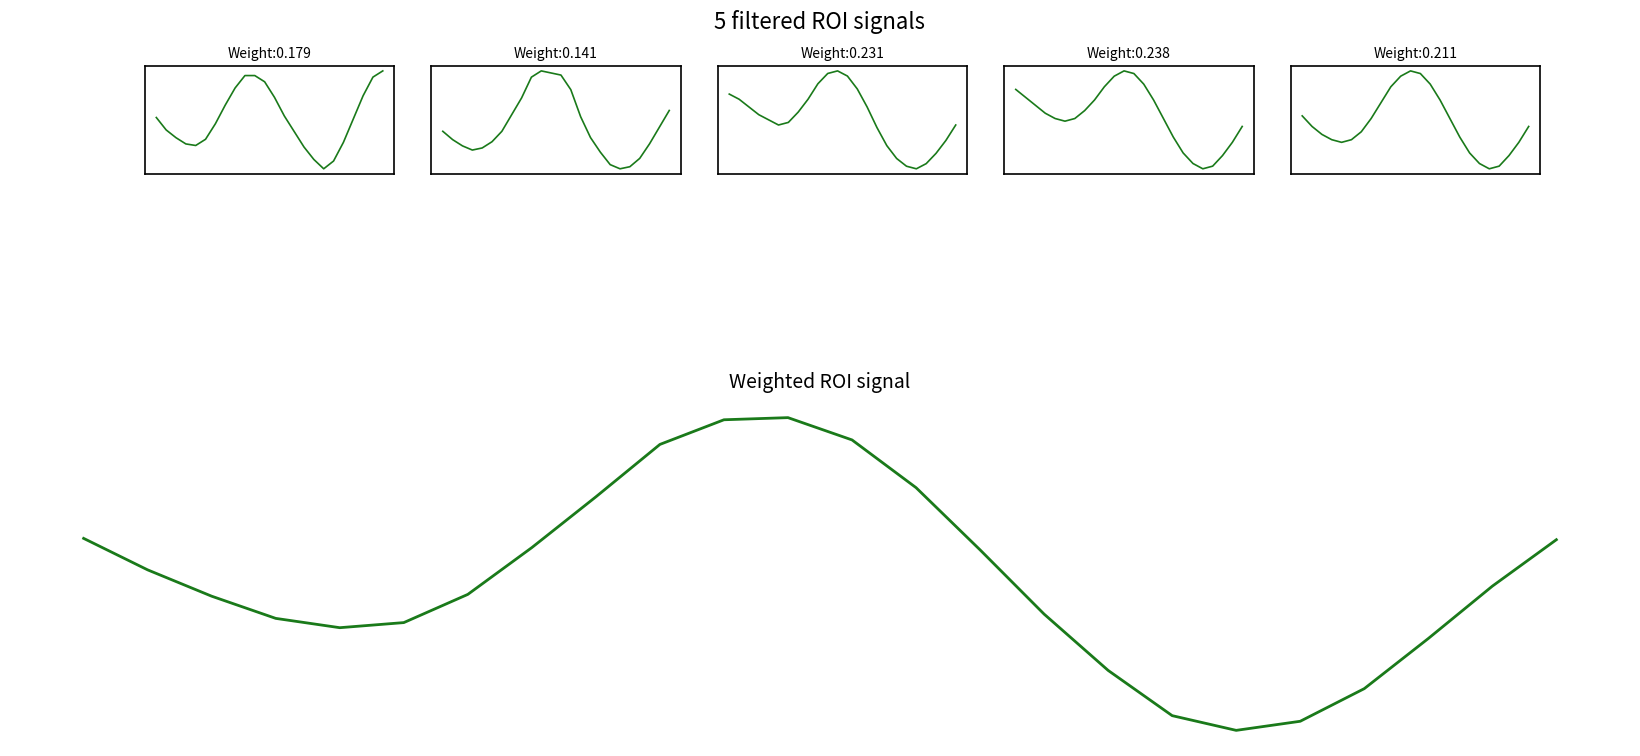

Rank the categories by Day3 value from highest to lowest.

11, 10, 12, 9, 13, 0, 1, 8, 2, 14, 7, 3, 4, 6, 5, 23, 15, 22, 16, 21, 17, 20, 18, 19